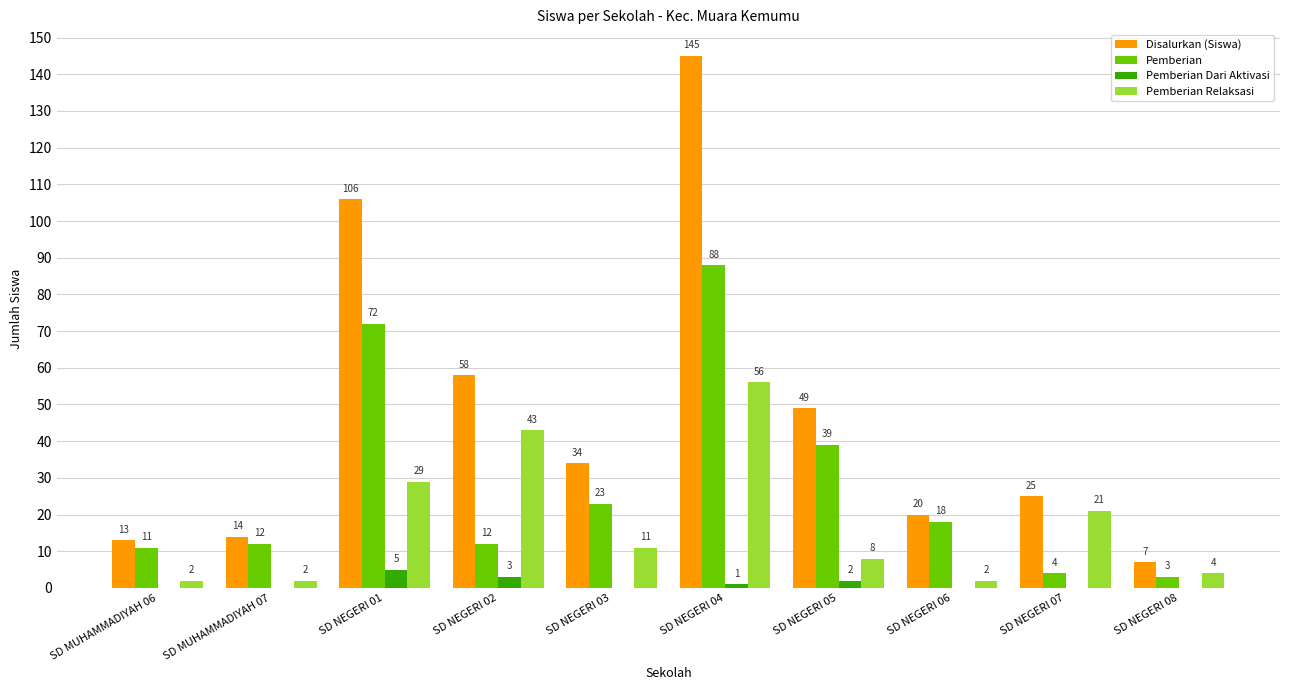

True or false: Disalurkan (Siswa) has a value of 49 at SD NEGERI 05.

True